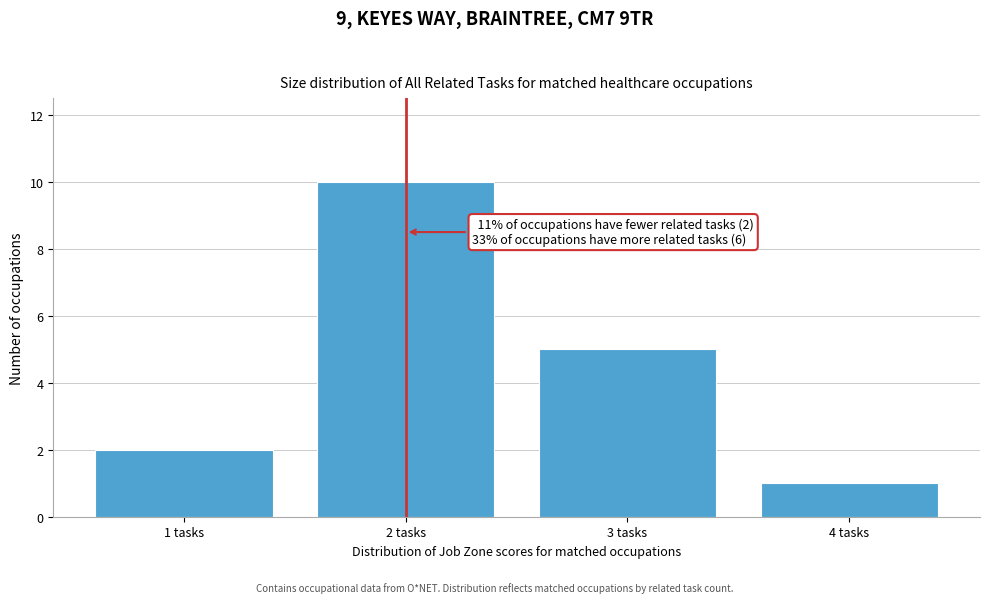

Reading right to left, list all the values displayed in this chart.

1	5	10	2